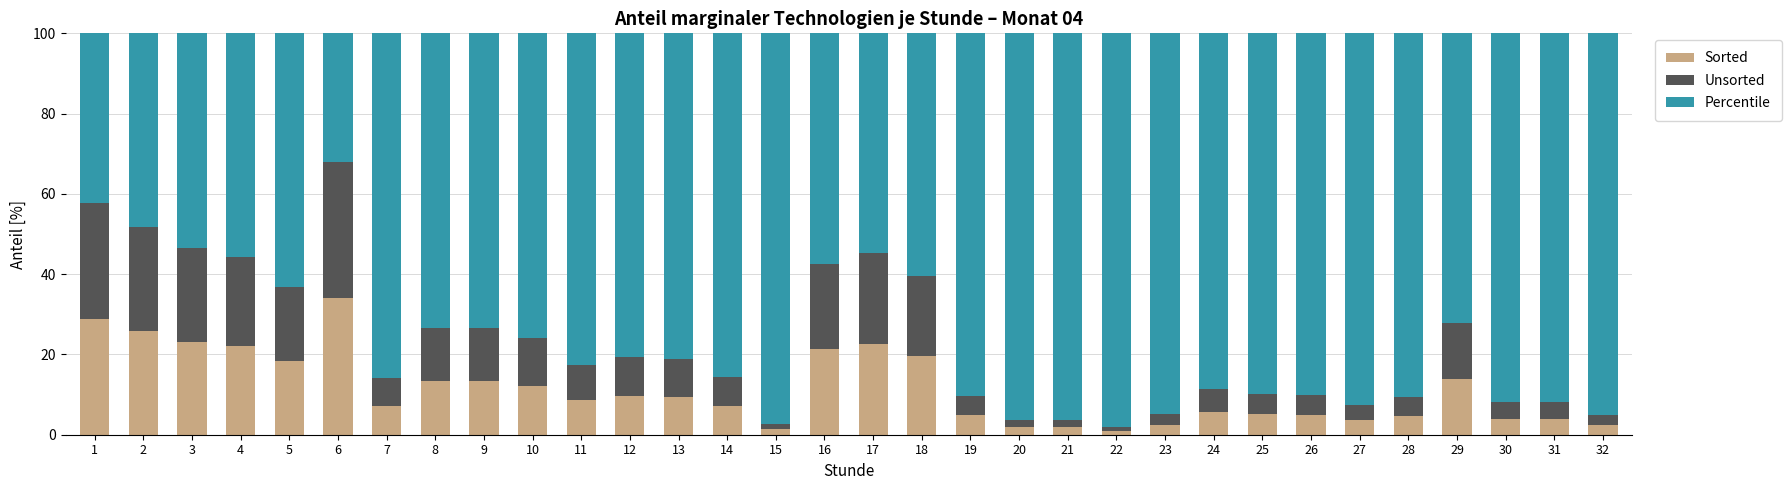

What is the total value across all series at 14?

100.0